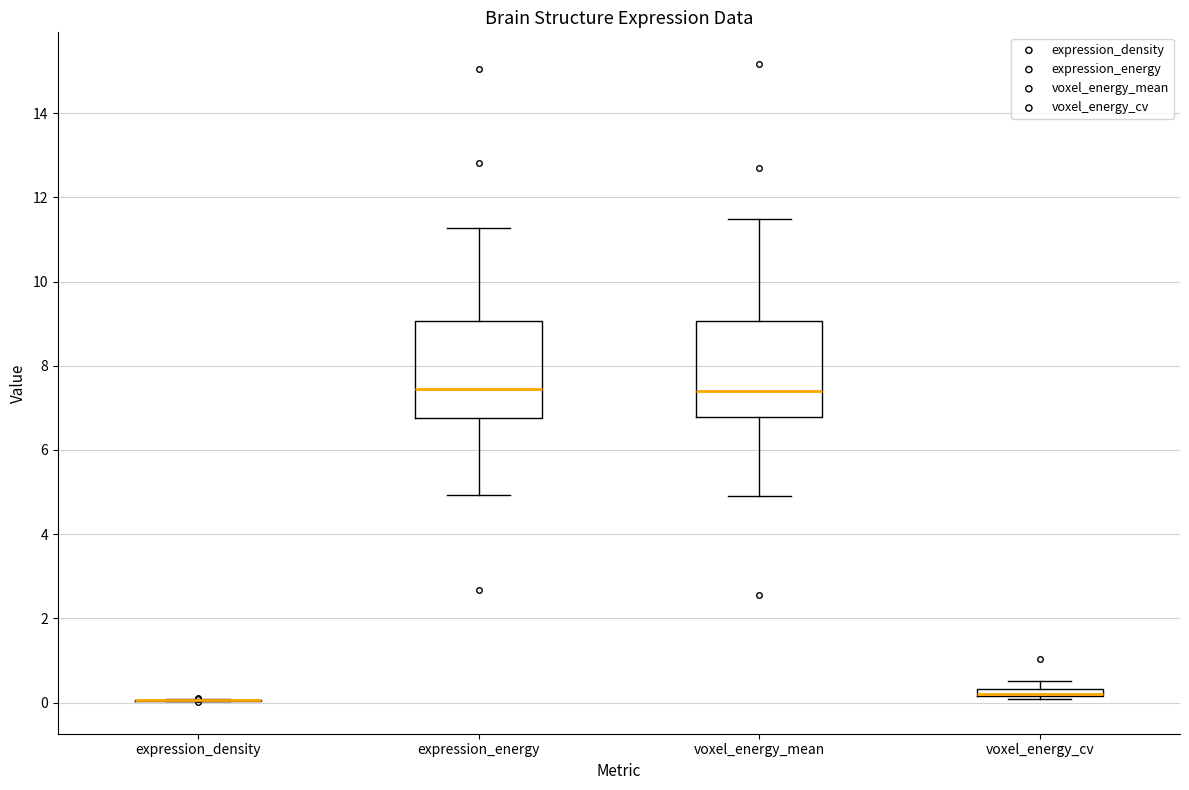

Where is the upper edge of the box for voxel_energy_cv on the y-axis? The values are not printed on the chart, so give them approximately, as read against the axis.

0.4